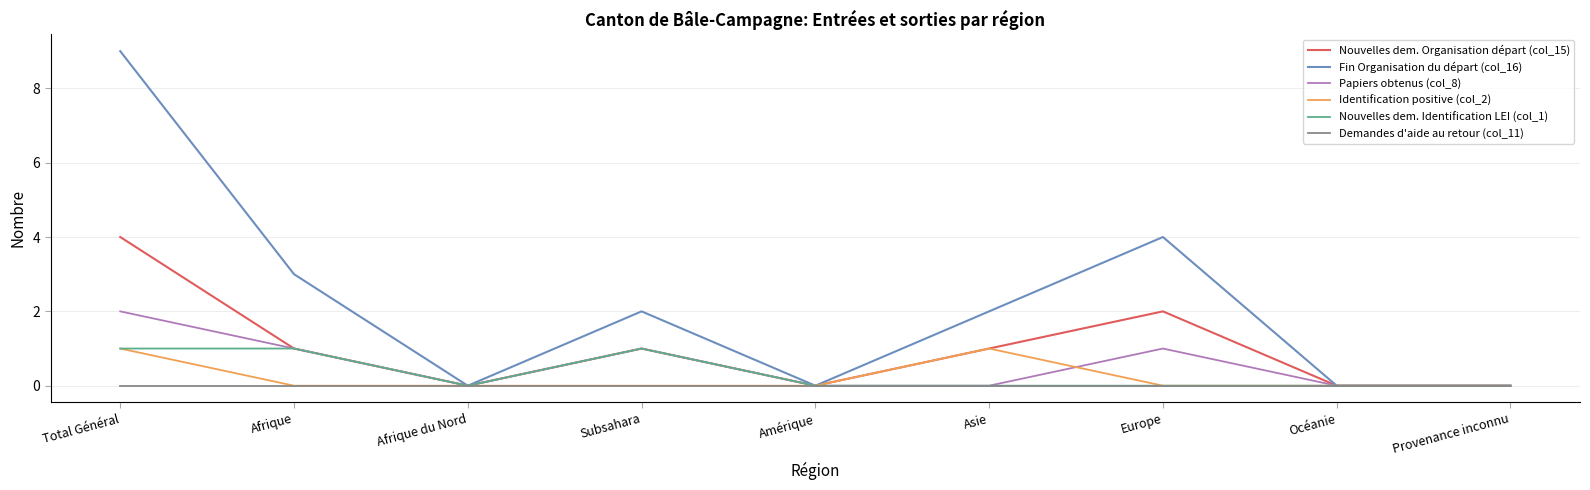

Is this an area chart (filled region under the line)?

No